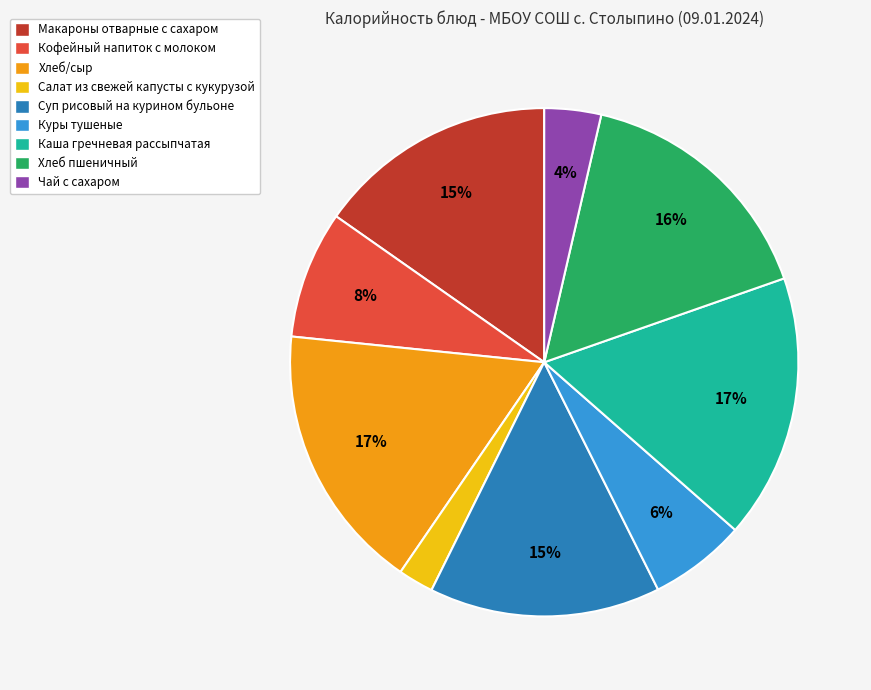

Is it true that Макароны отварные с сахаром is 15% of the pie?

True